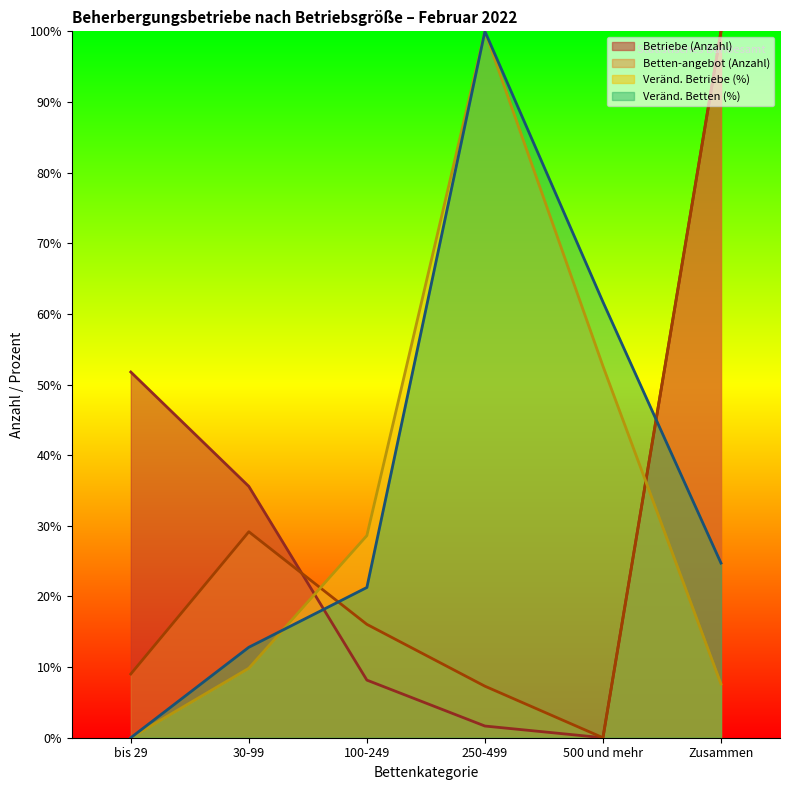

What is the difference between the Betriebe (Anzahl) values at bis 29 and Zusammen?

48.2